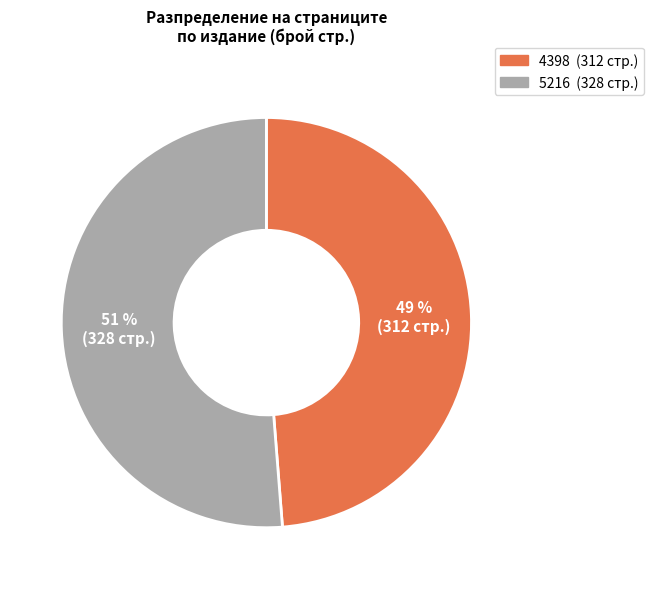

Do 5216 and 4398 together represent more than half of the pie?

Yes